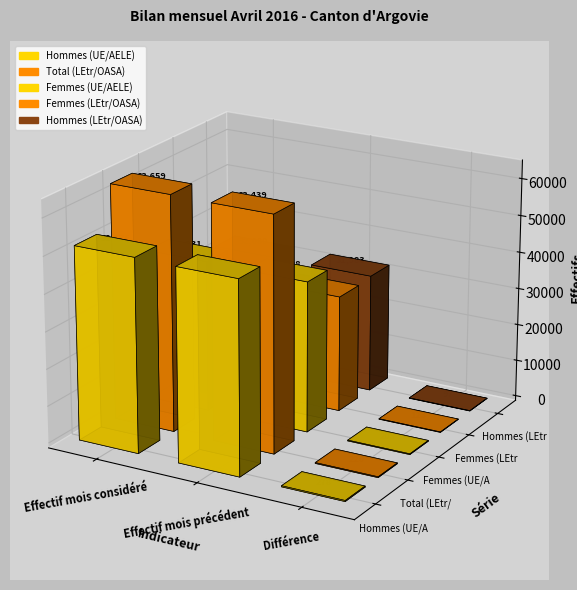

True or false: Femmes (UE/AELE) has a value of 348 at Différence.

False